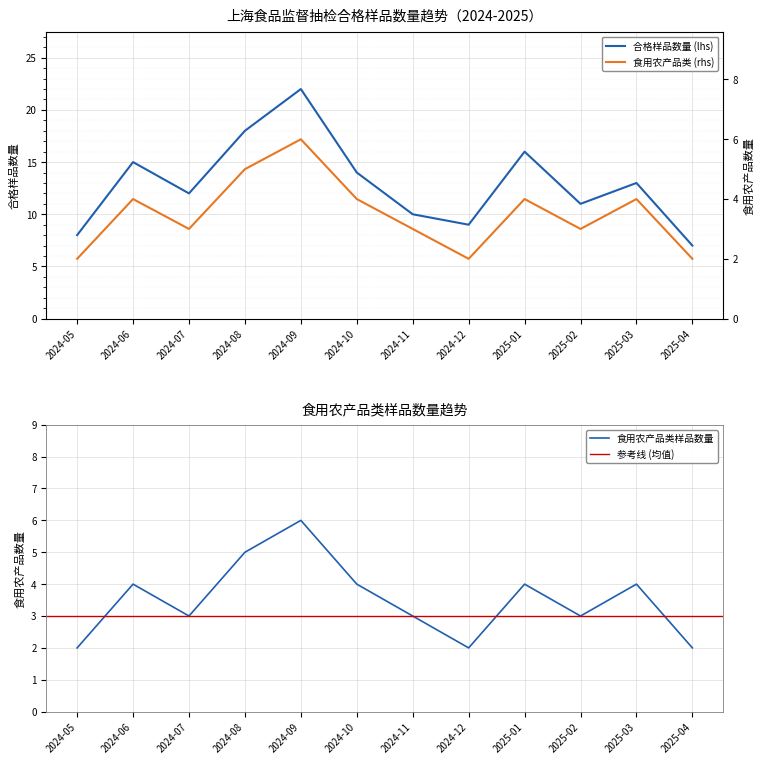

How many data points in 食用农产品类 are less than 4?

6